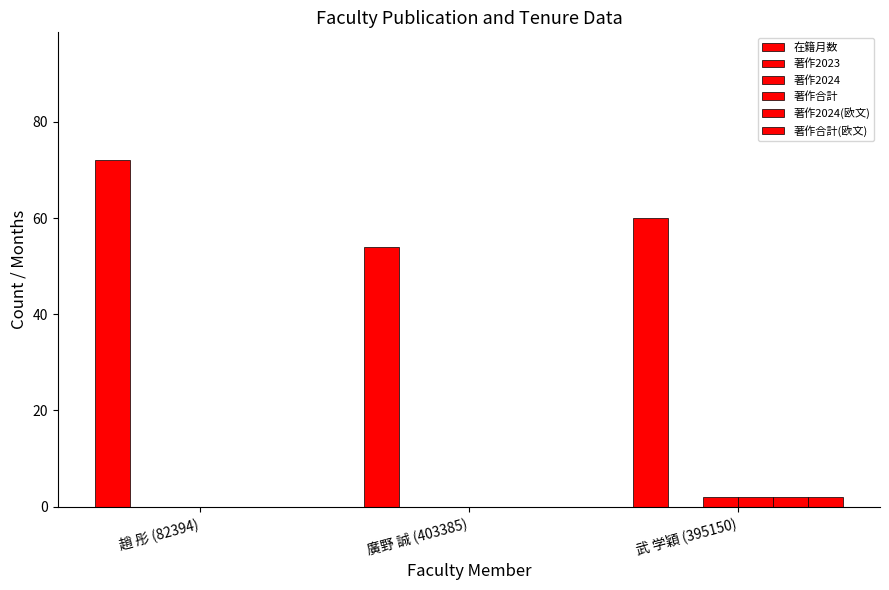

What is the label of the 3rd bar from the left?

武 学穎 (395150)